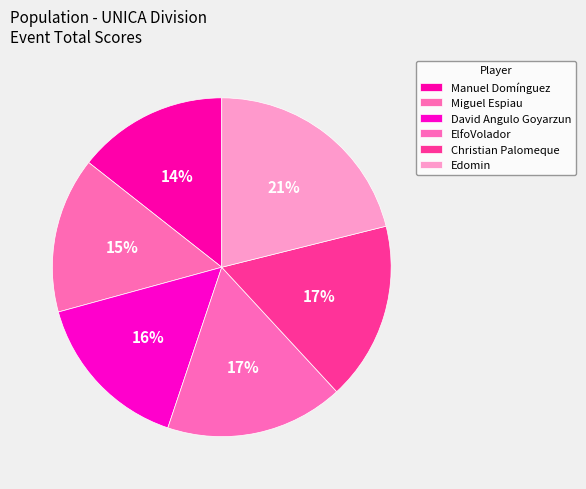

What is the total percentage of David Angulo Goyarzun and ElfoVolador?

32.6%